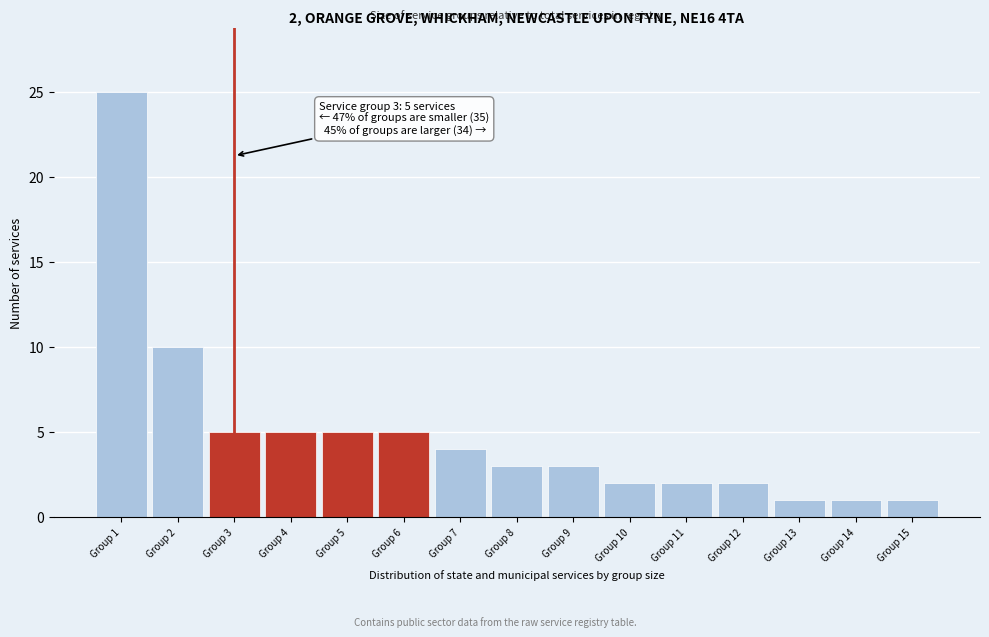

Reading right to left, what are all the values shown in this chart?

1	1	1	2	2	2	3	3	4	5	5	5	5	10	25